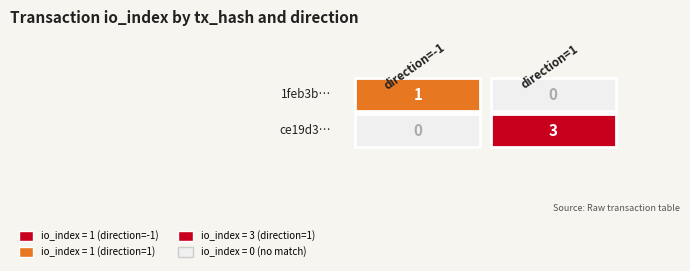

What is the highest value of the ce19d3d0497a7416c62d2fa9f867565449f96ae series?

3